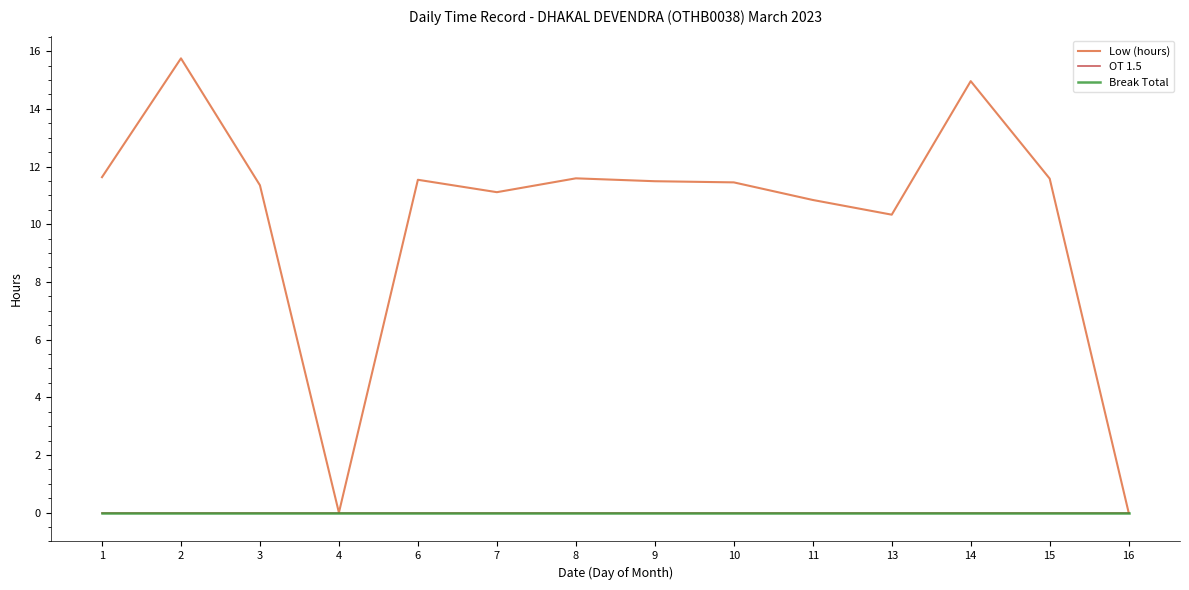

Does the chart display data point markers on the line(s)?

No